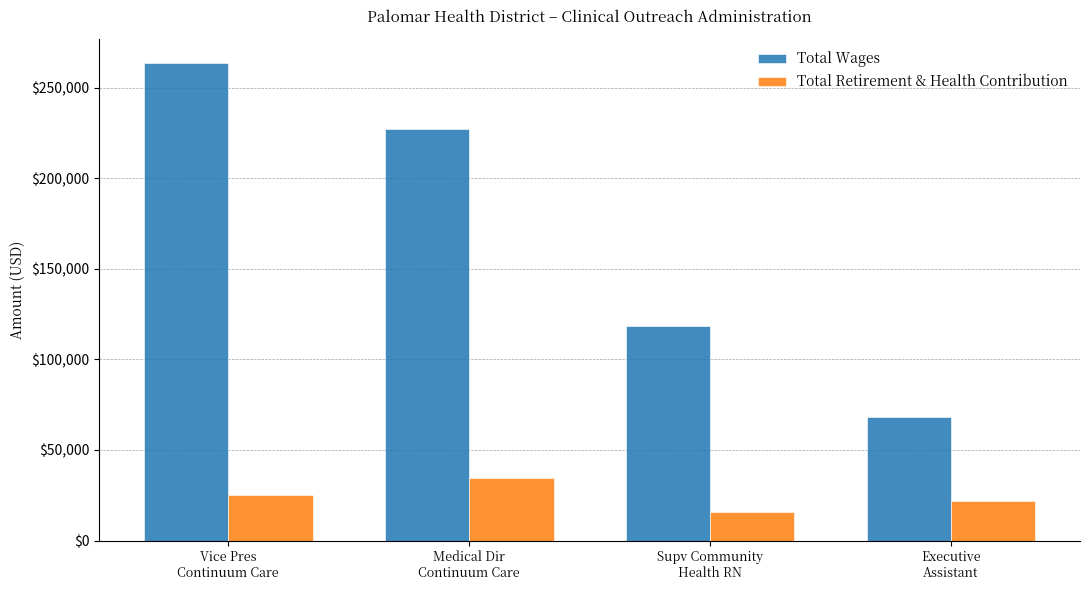

Reading right to left, transcribe all the data shown in this chart.

Total Wages: Executive
Assistant=68078	Supv Community
Health RN=118361	Medical Dir
Continuum Care=227395	Vice Pres
Continuum Care=263577
Total Retirement & Health Contribution: Executive
Assistant=22053	Supv Community
Health RN=15618	Medical Dir
Continuum Care=34423	Vice Pres
Continuum Care=25043